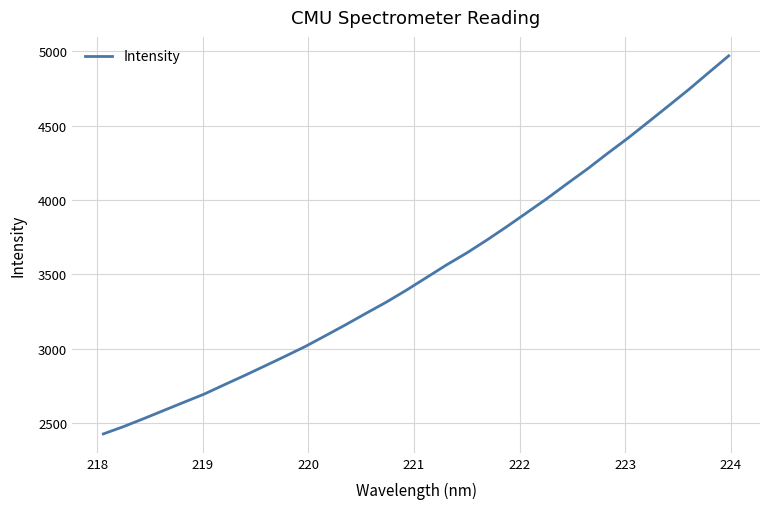

What is the difference between the maximum and minimum values?

2544.2